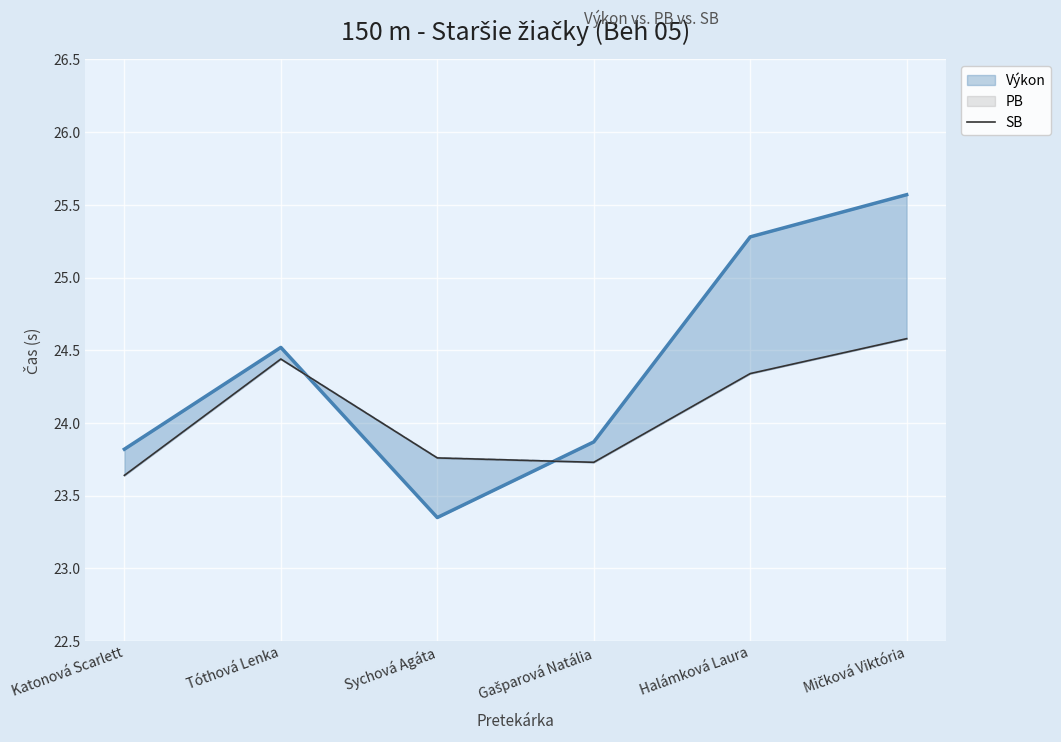

True or false: the data shows 24.3 at Halámková Laura.

True